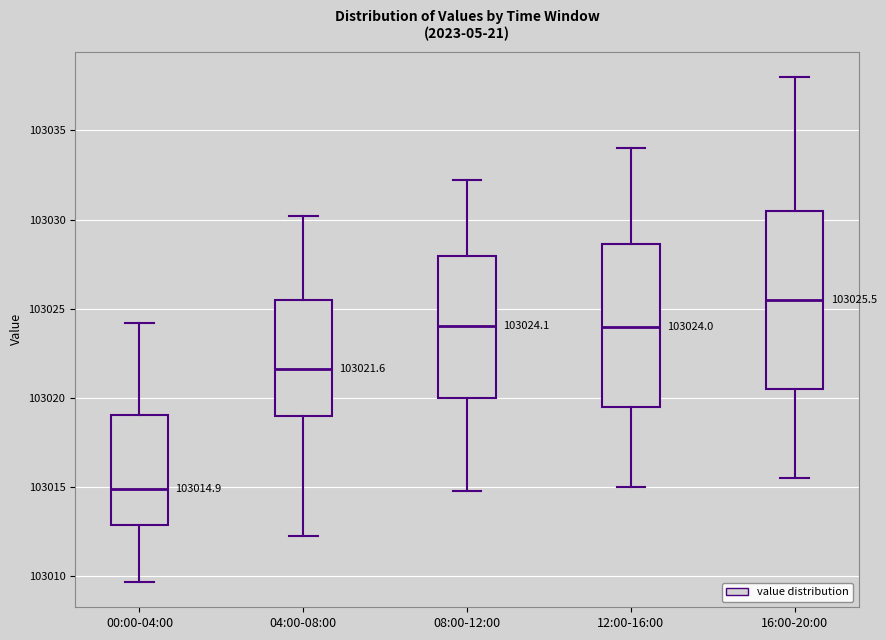

Which box's median line is the lowest?

00:00-04:00